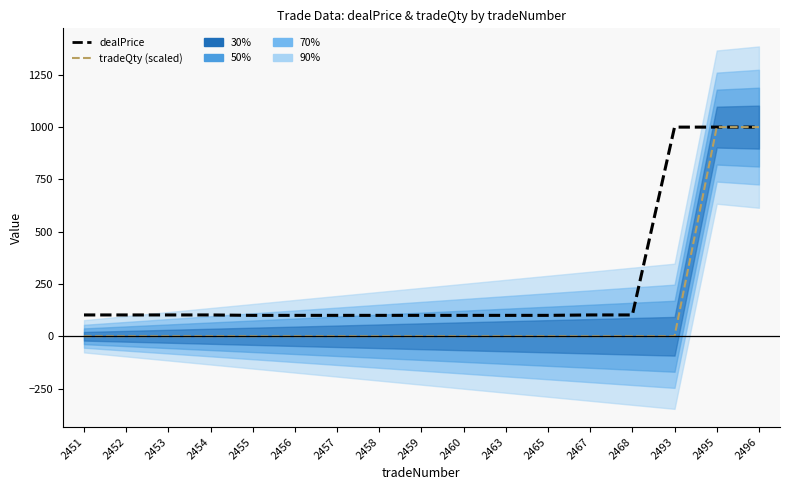

What is the difference between the second highest and second lowest values in the dealPrice series?

900.0